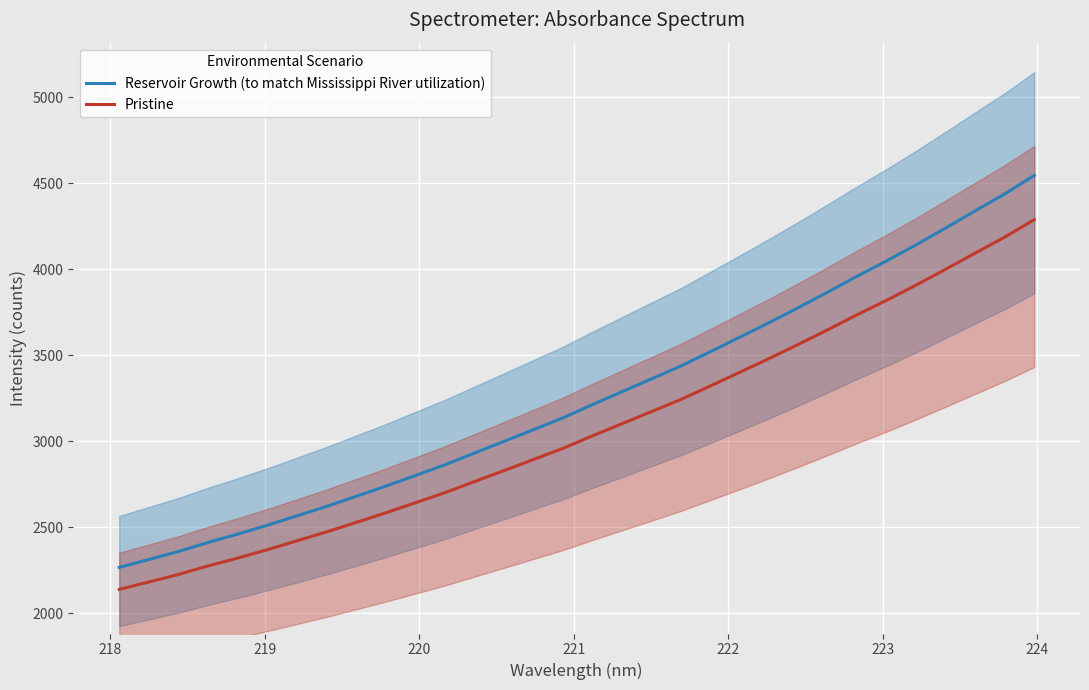

What is the value of the Reservoir Growth (to match Mississippi River utilization) point at the 25th from the left?

3867.7